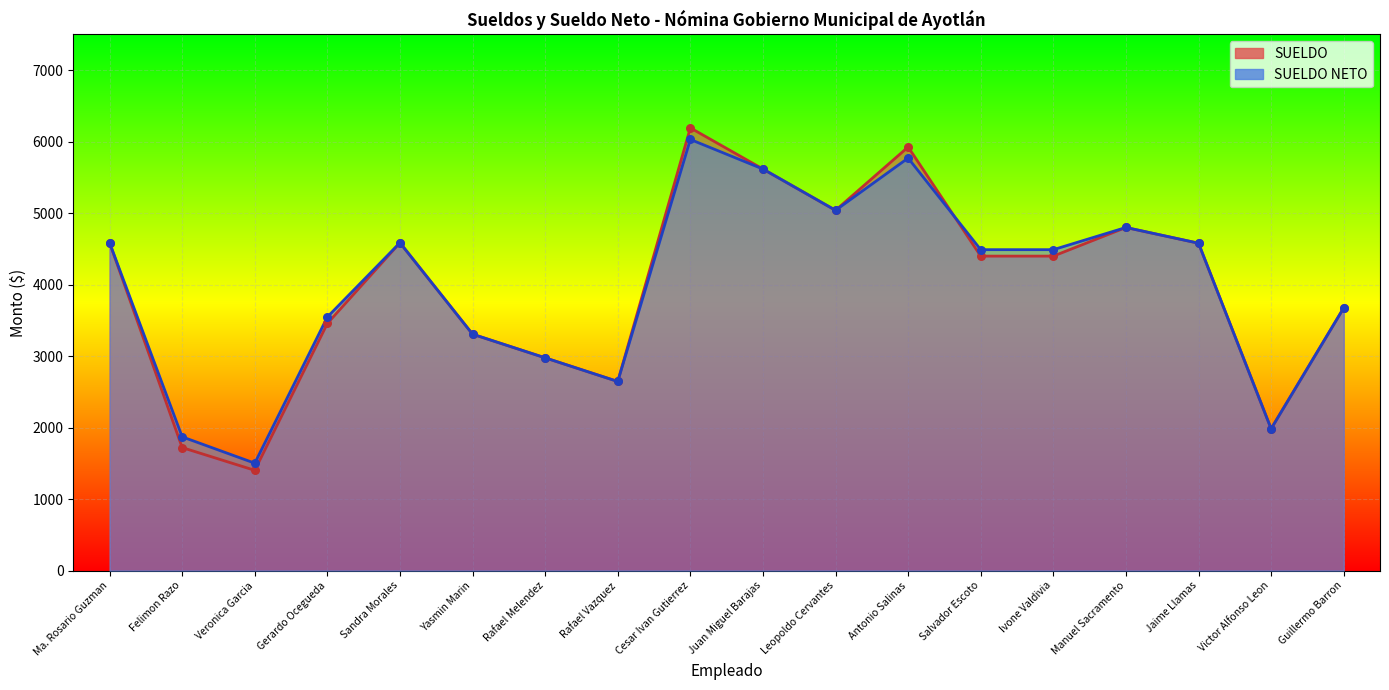

Which series contains the lowest Y value?

SUELDO